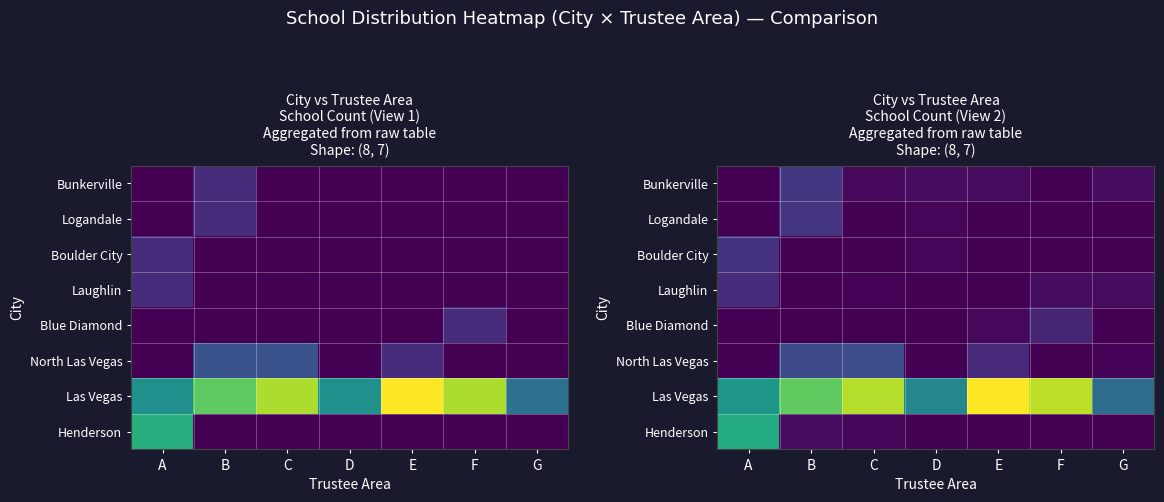

What is the difference between the maximum and minimum values in the Logandale series?

1.2